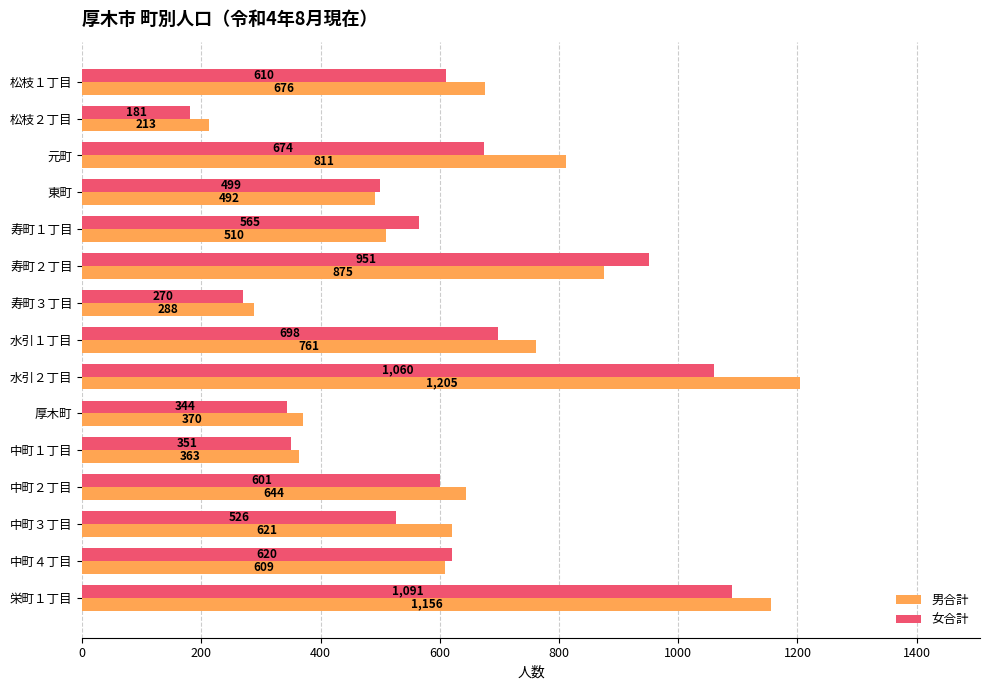

Count the number of data series in this chart.

2